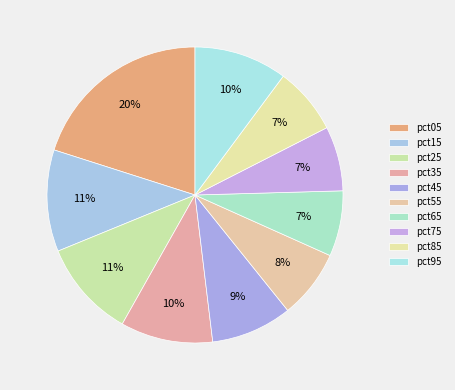

Is there any slice that represents more than half of the pie?

No